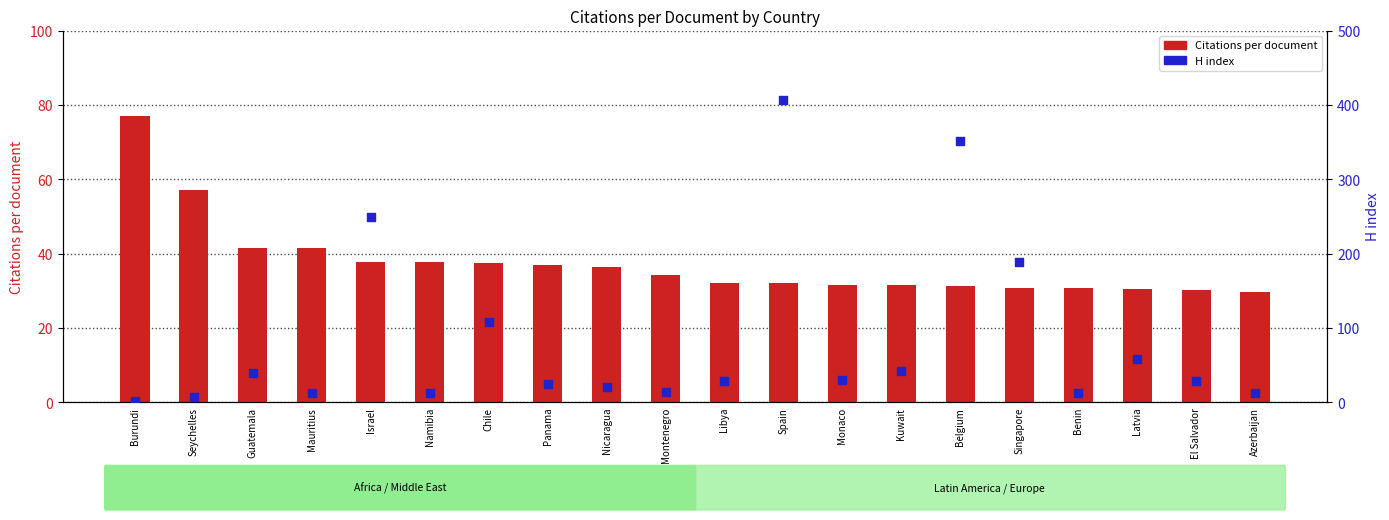

What are all the series names shown in the legend?

Citations per document, H index